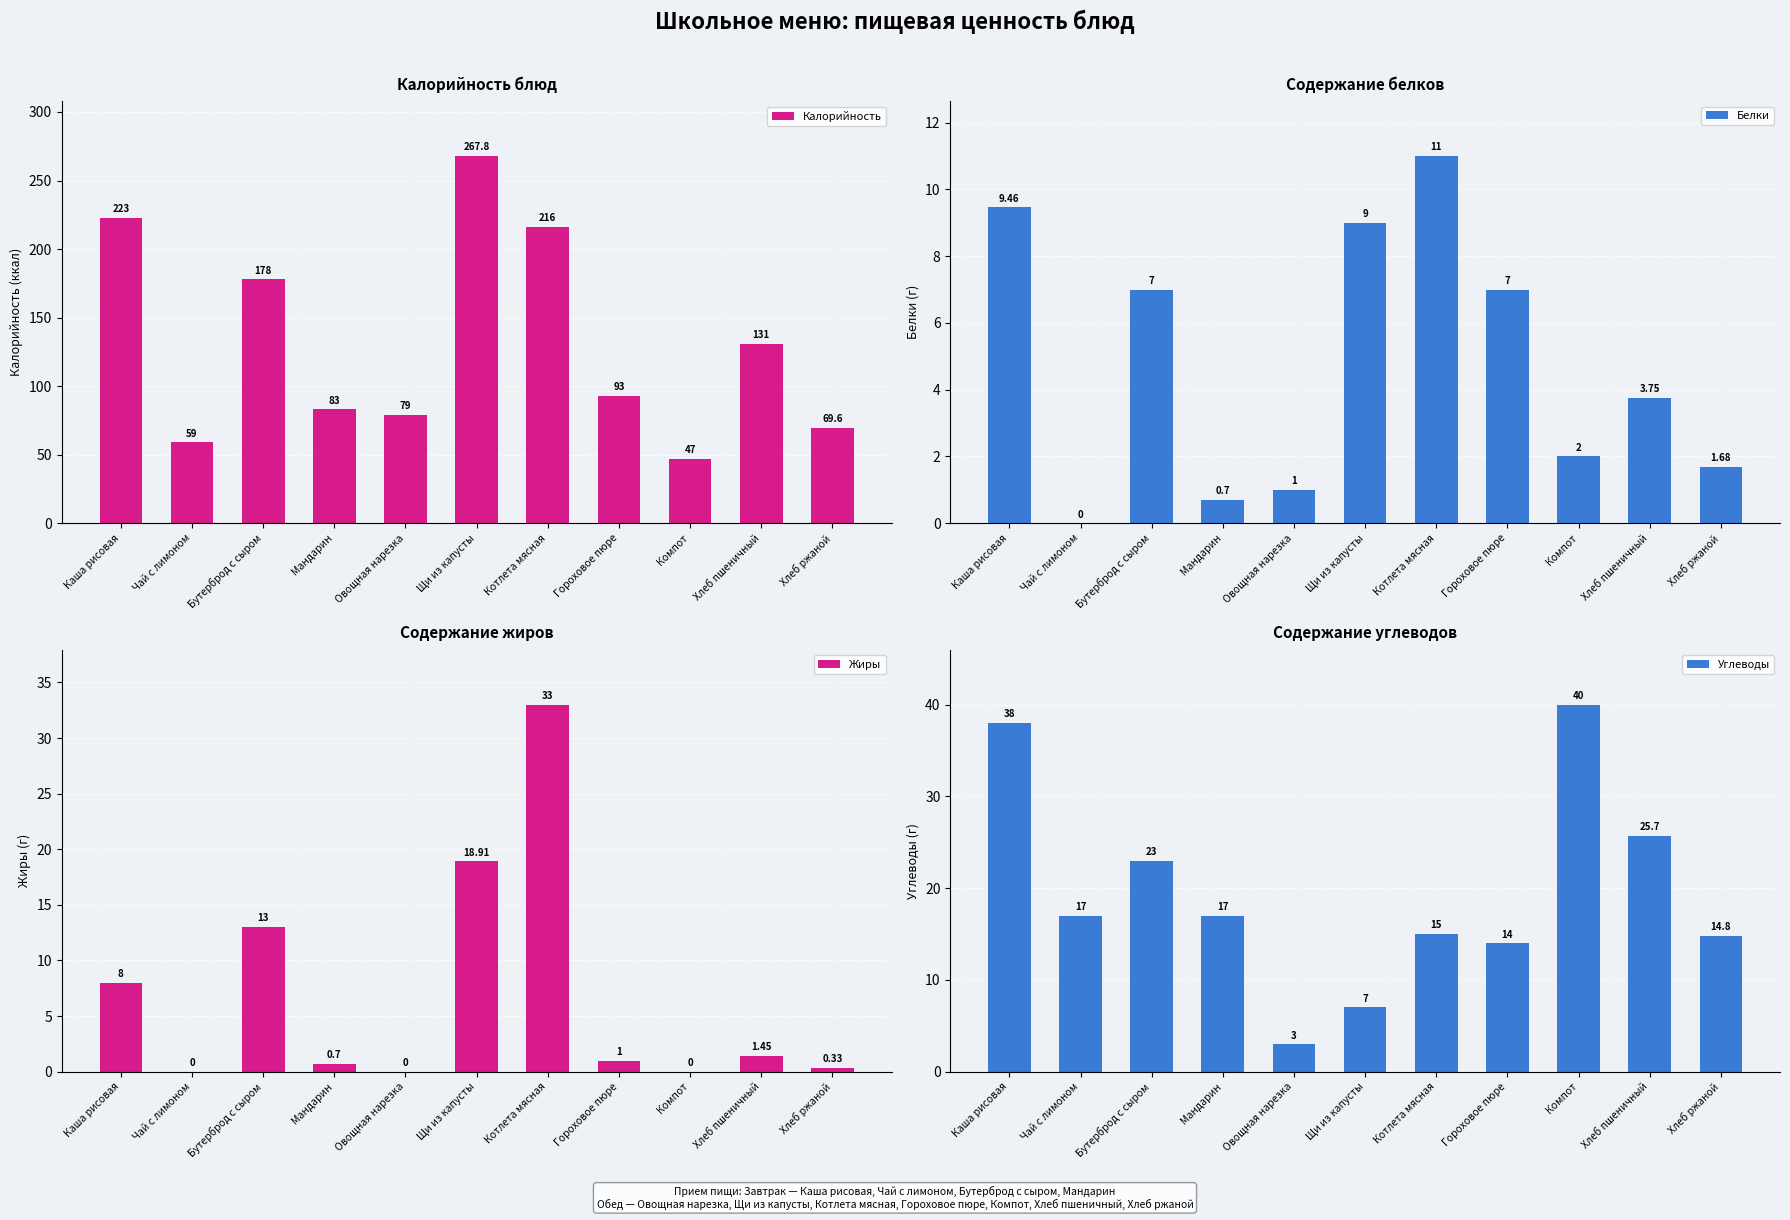

How many distinct data groups are displayed?

4